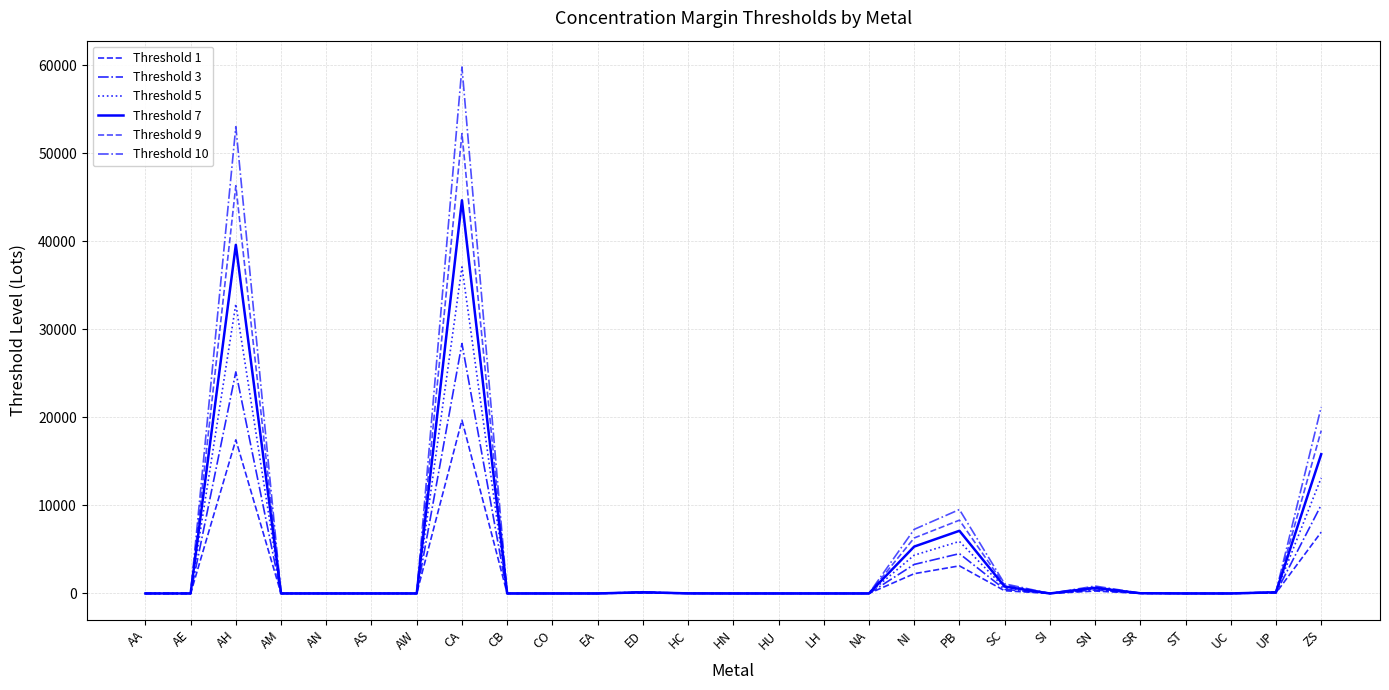

True or false: Threshold 7 has a value of 7 at ST.

False